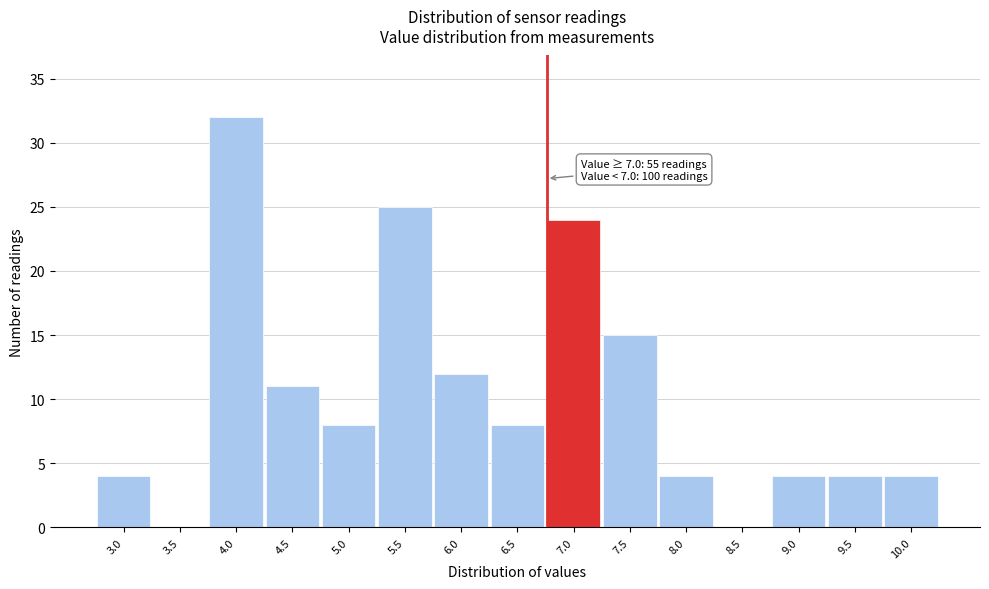

Reading left to right, transcribe all the data shown in this chart.

3.0=4	3.5=0	4.0=32	4.5=11	5.0=8	5.5=25	6.0=12	6.5=8	7.0=24	7.5=15	8.0=4	8.5=0	9.0=4	9.5=4	10.0=4